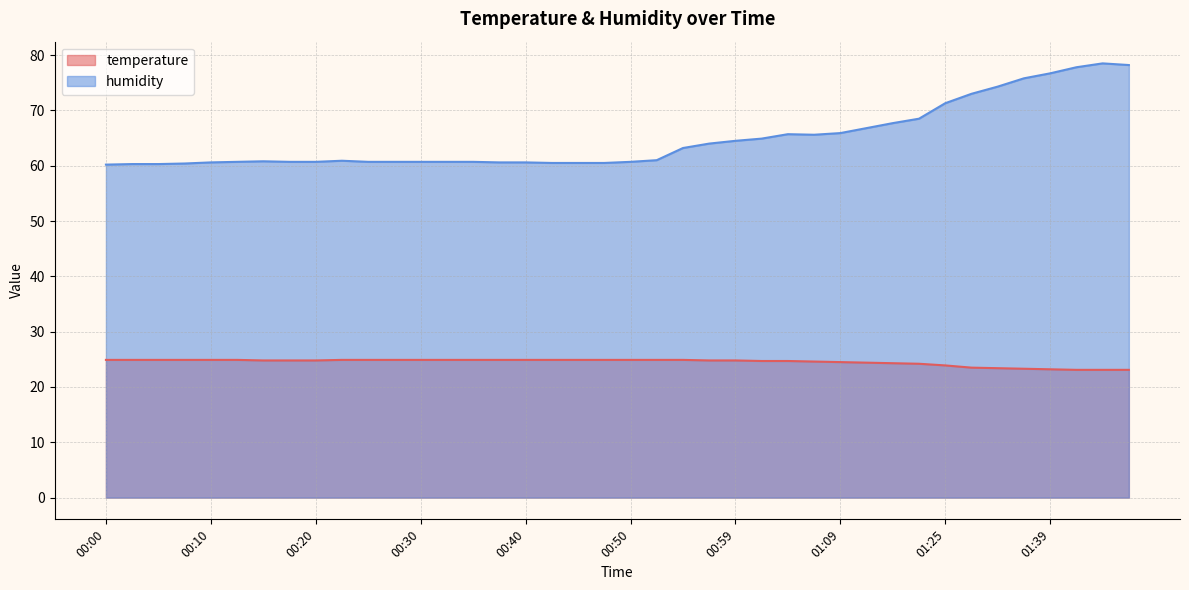

Reading right to left, extract all data points from this chart.

temperature: 01:50=23.1	01:45=23.1	01:42=23.1	01:39=23.2	01:37=23.3	01:34=23.4	01:31=23.5	01:25=23.9	01:17=24.2	01:14=24.3	01:12=24.4	01:09=24.5	01:07=24.6	01:04=24.7	01:02=24.7	00:59=24.8	00:57=24.8	00:55=24.9	00:52=24.9	00:50=24.9	00:47=24.9	00:45=24.9	00:42=24.9	00:40=24.9	00:37=24.9	00:34=24.9	00:32=24.9	00:30=24.9	00:27=24.9	00:25=24.9	00:22=24.9	00:20=24.8	00:17=24.8	00:15=24.8	00:13=24.9	00:10=24.9	00:08=24.9	00:05=24.9	00:03=24.9	00:00=24.9
humidity: 01:50=78.2	01:45=78.5	01:42=77.8	01:39=76.7	01:37=75.8	01:34=74.3	01:31=73.0	01:25=71.3	01:17=68.5	01:14=67.7	01:12=66.8	01:09=65.9	01:07=65.6	01:04=65.7	01:02=64.9	00:59=64.5	00:57=64.0	00:55=63.2	00:52=61.0	00:50=60.7	00:47=60.5	00:45=60.5	00:42=60.5	00:40=60.6	00:37=60.6	00:34=60.7	00:32=60.7	00:30=60.7	00:27=60.7	00:25=60.7	00:22=60.9	00:20=60.7	00:17=60.7	00:15=60.8	00:13=60.7	00:10=60.6	00:08=60.4	00:05=60.3	00:03=60.3	00:00=60.2